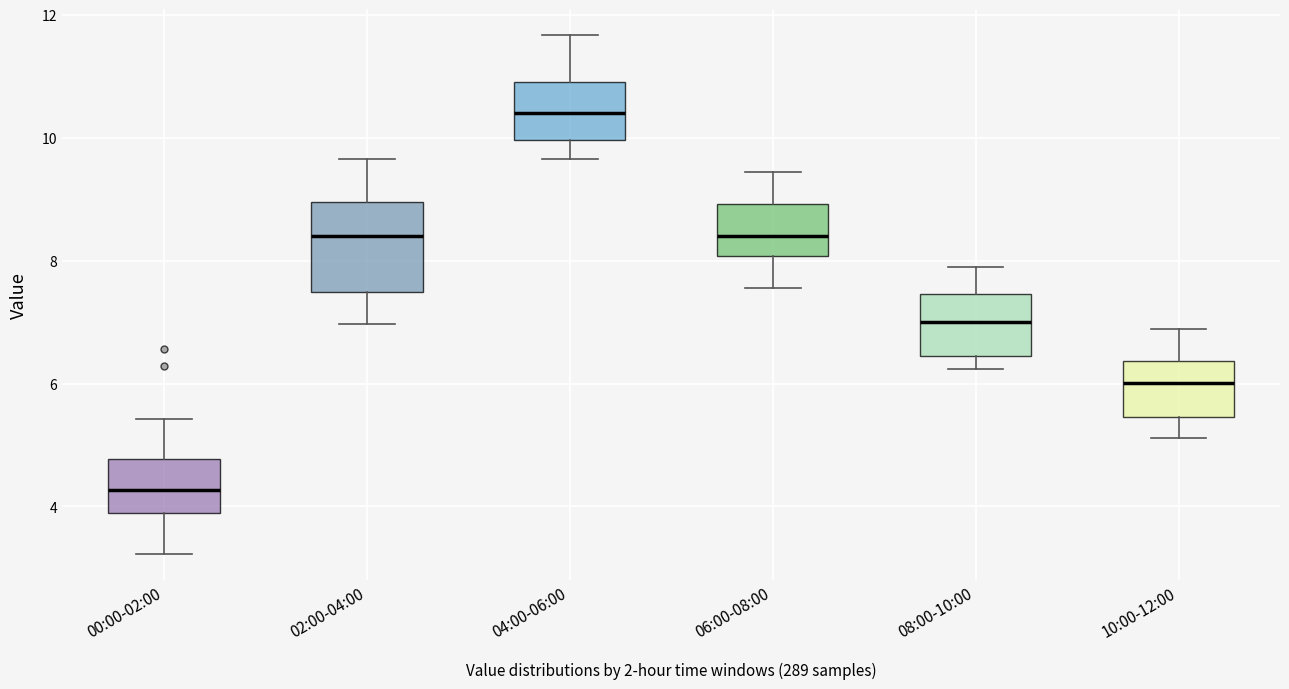

Reading left to right, read every box against the y-axis: the position of its median line, the range the box covers, and the ends of its whiskers. The values are not printed on the chart, so give them approximately, as read against the axis.

00:00-02:00: median 4.2, box 3.8 to 4.8, whiskers 3.2 to 5.4
02:00-04:00: median 8.4, box 7.4 to 9.0, whiskers 7.0 to 9.6
04:00-06:00: median 10.4, box 10.0 to 11.0, whiskers 9.6 to 11.6
06:00-08:00: median 8.4, box 8.0 to 9.0, whiskers 7.6 to 9.4
08:00-10:00: median 7.0, box 6.4 to 7.4, whiskers 6.2 to 7.8
10:00-12:00: median 6.0, box 5.4 to 6.4, whiskers 5.2 to 6.8